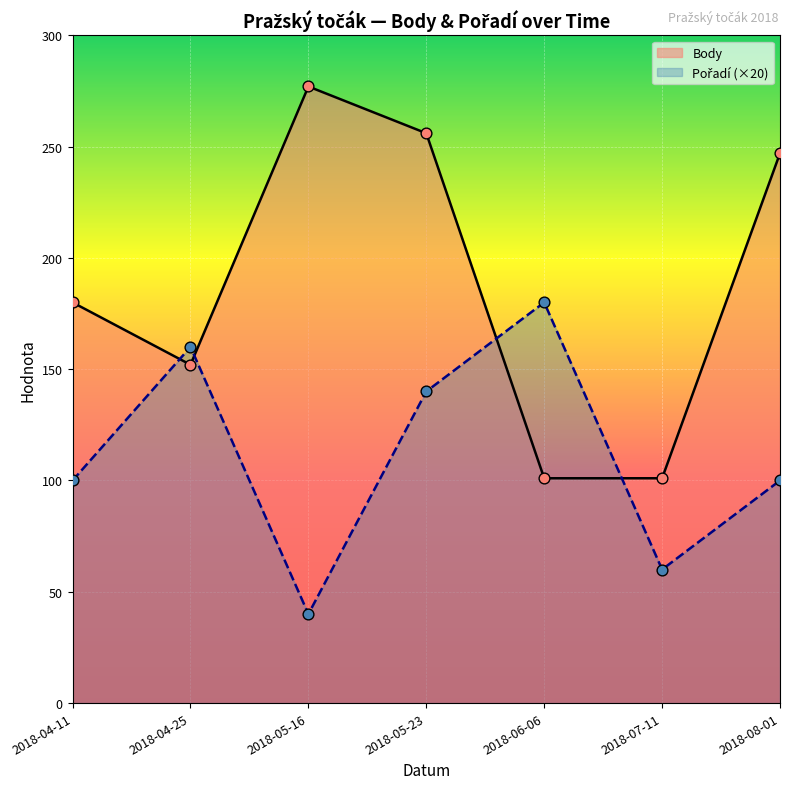

Which series contains the lowest Y value?

Pořadí (×20)